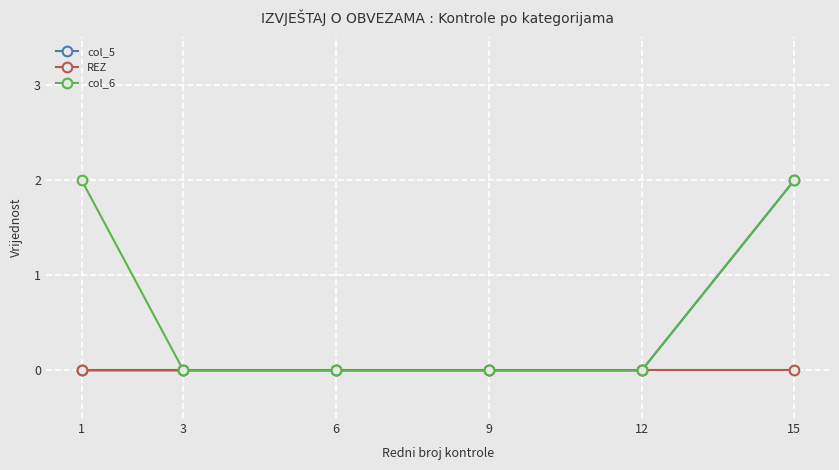

Is it true that col_6 equals 2 at 15?

True